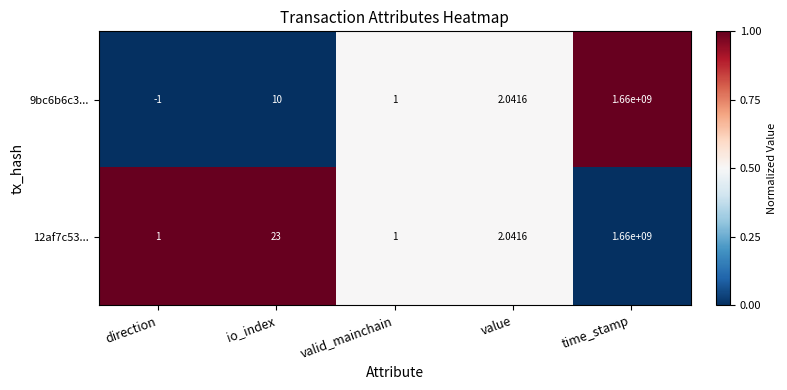

At which label does 12af7c53... first exceed 2?

io_index